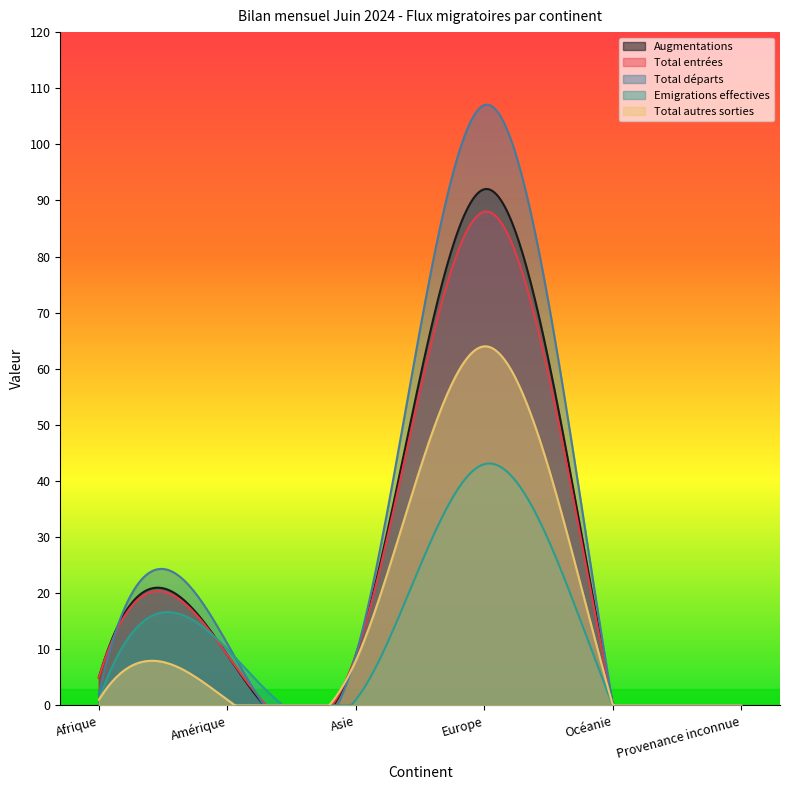

What is the sum of the Total autres sorties values at Amérique and Europe?

65